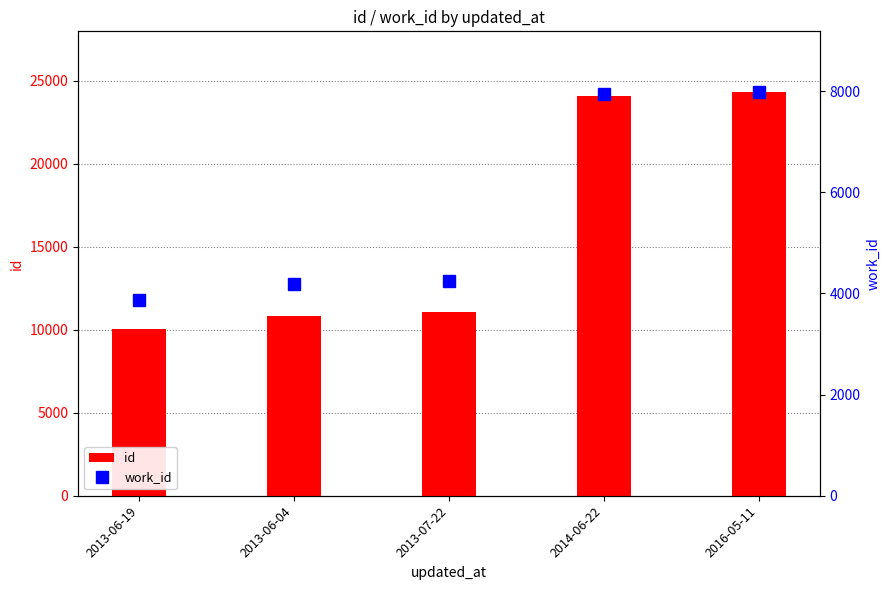

At 2014-06-22, list the series in order from smallest to largest.

work_id, id